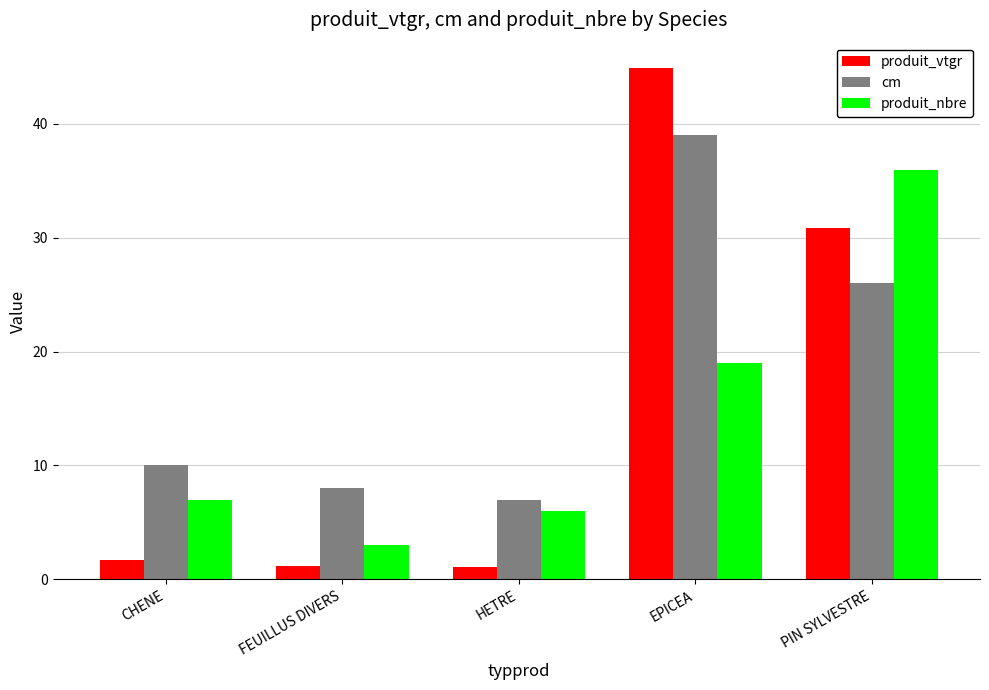

How many groups of bars are there?

5